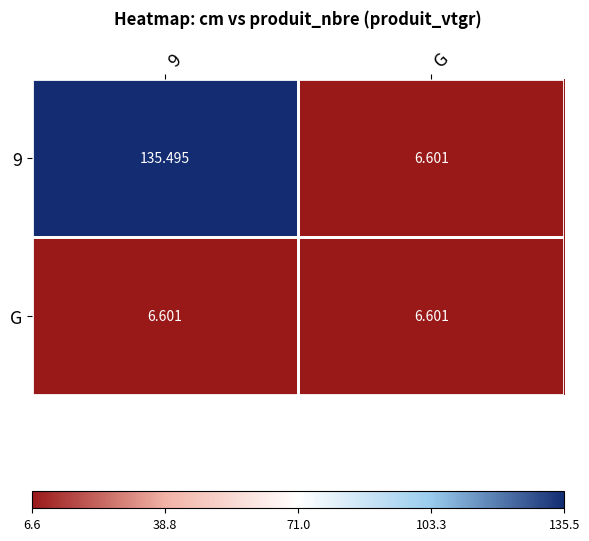

At which label is 9 closest to 71?

G